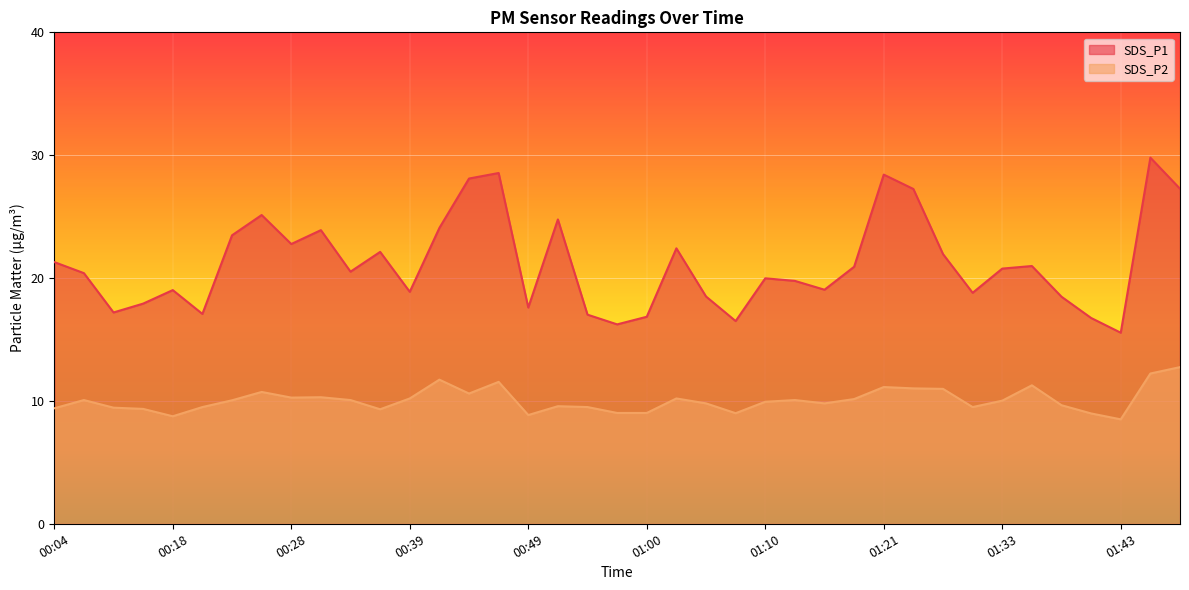

What are all the series names shown in the legend?

SDS_P1, SDS_P2